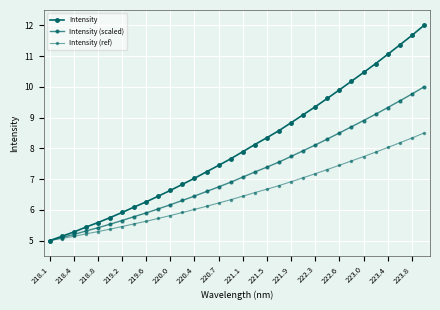

What is the greatest value displayed?

12.0